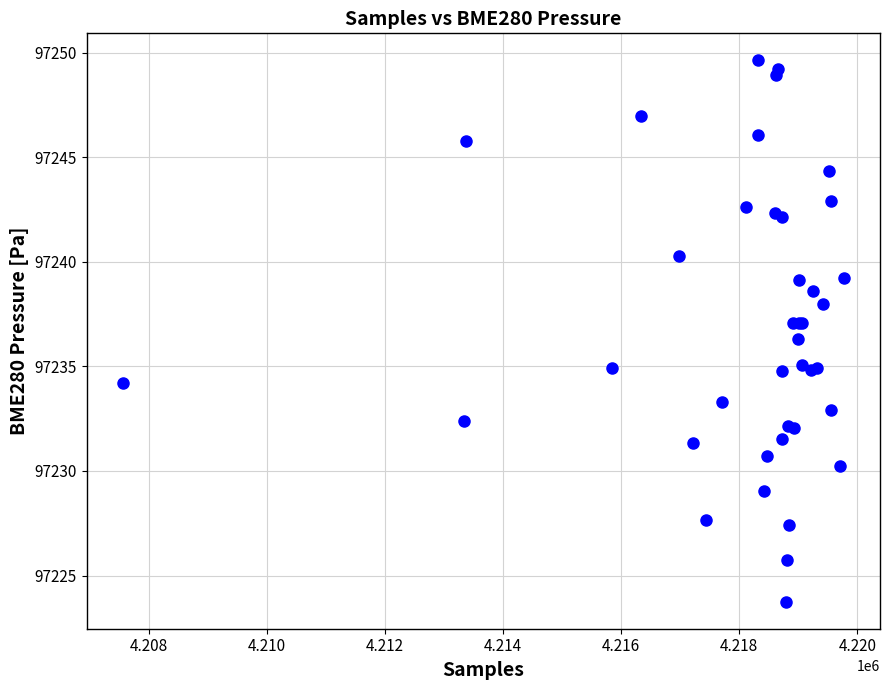

What Y value in the scatter plot is closest to 97236?

97236.3